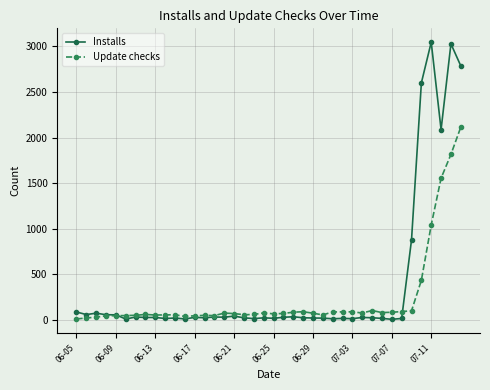

True or false: Installs has more than 2 points higher than both neighbors.

True